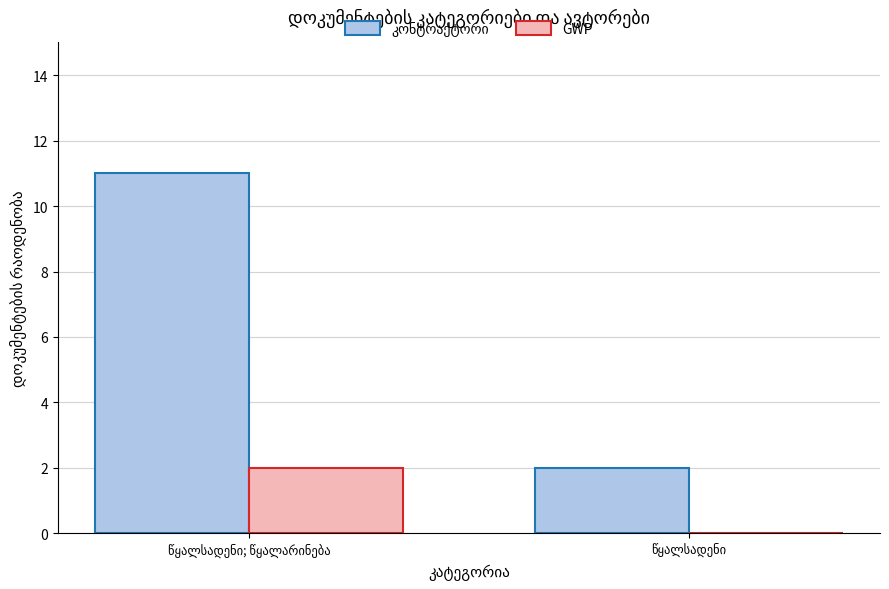

What is the maximum value shown in the chart?

11